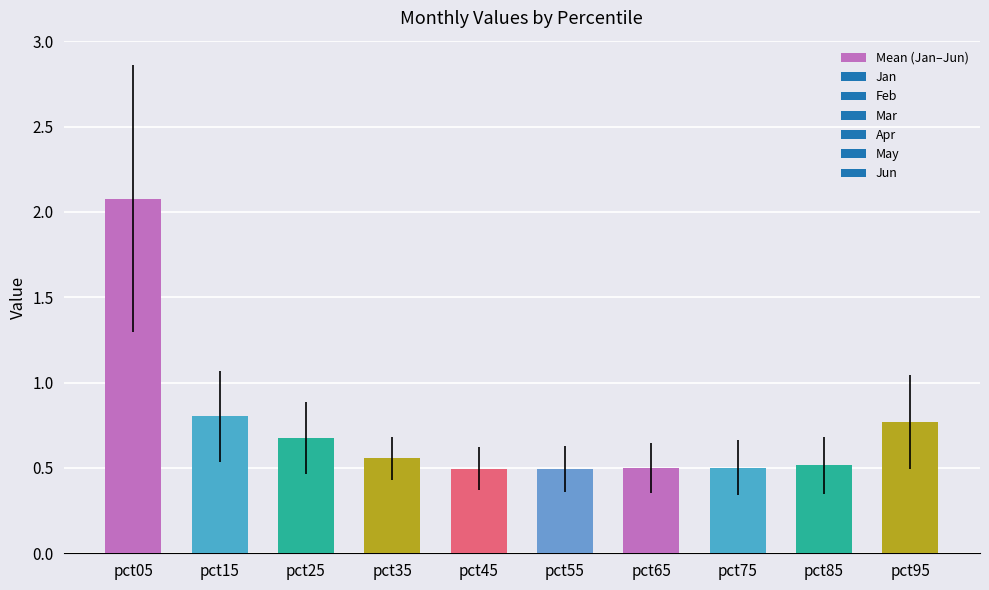

What is the change in value from pct25 to pct75?

-0.2